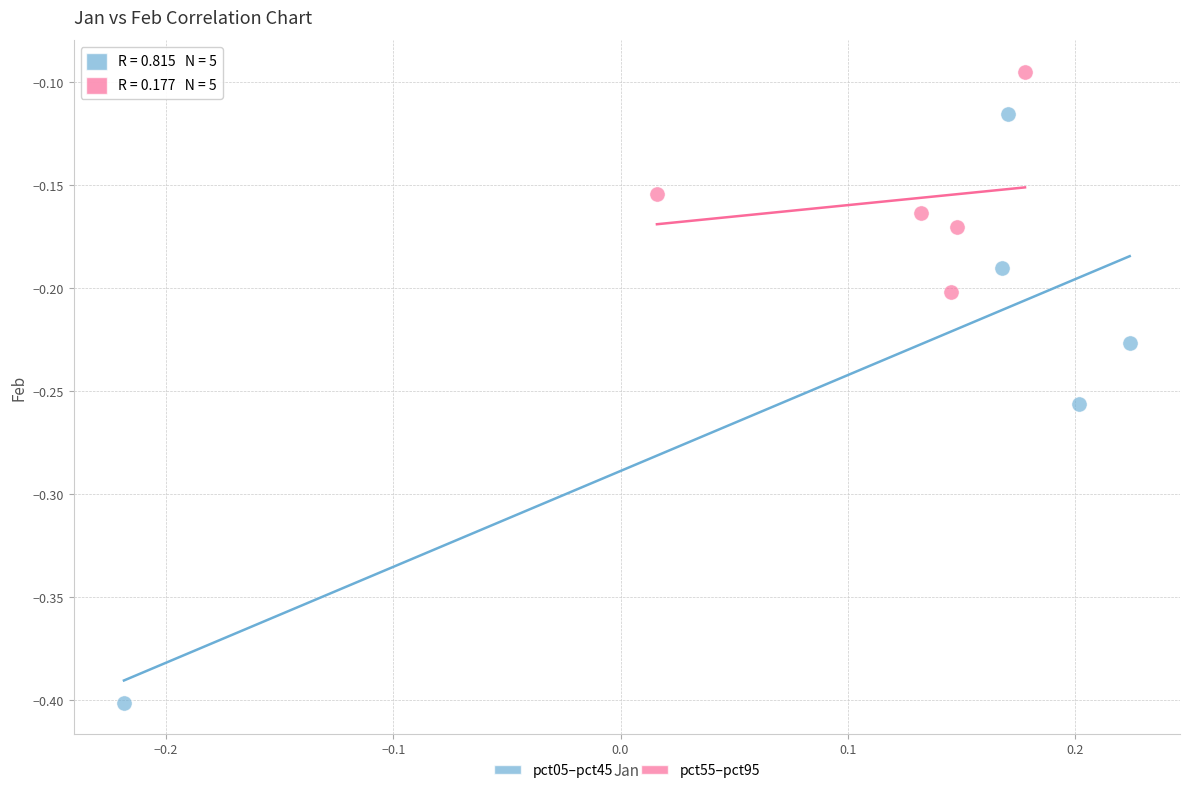

Which series has the widest spread of Y values?

pct05–pct45